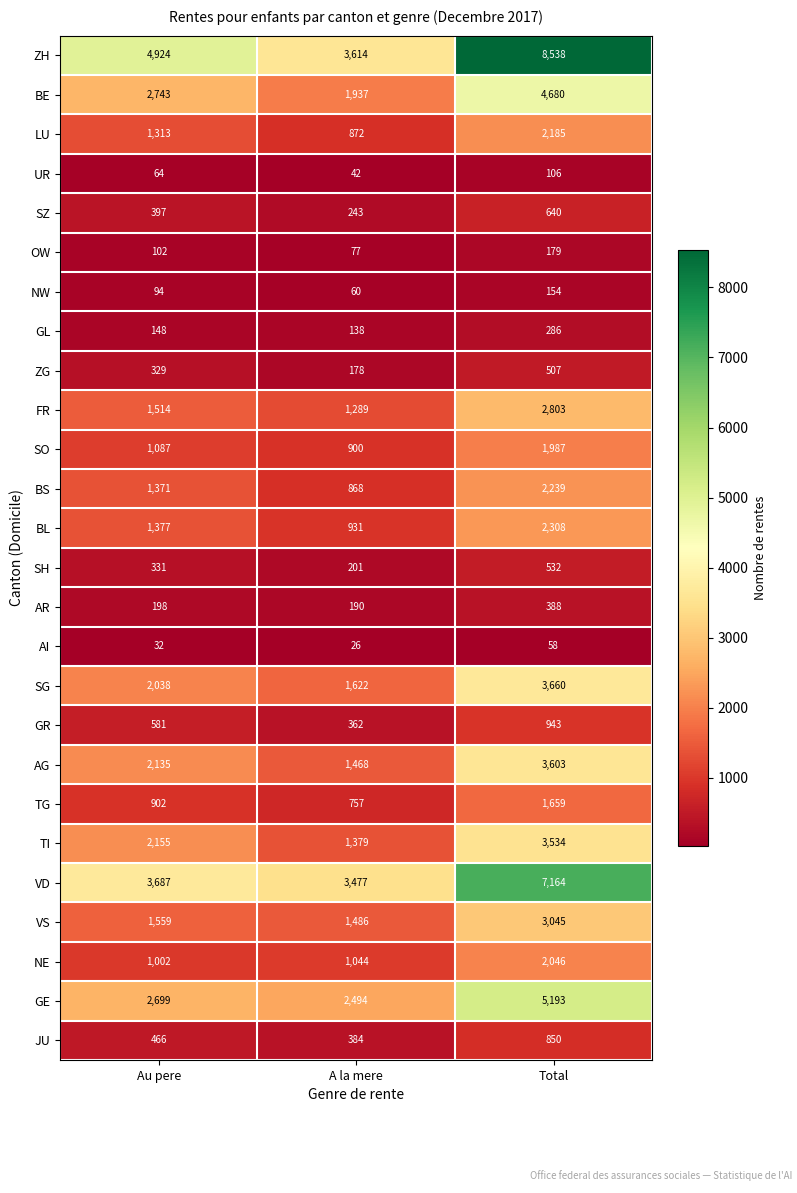

What is the difference between the ZH values at A la mere and Au pere?

1310